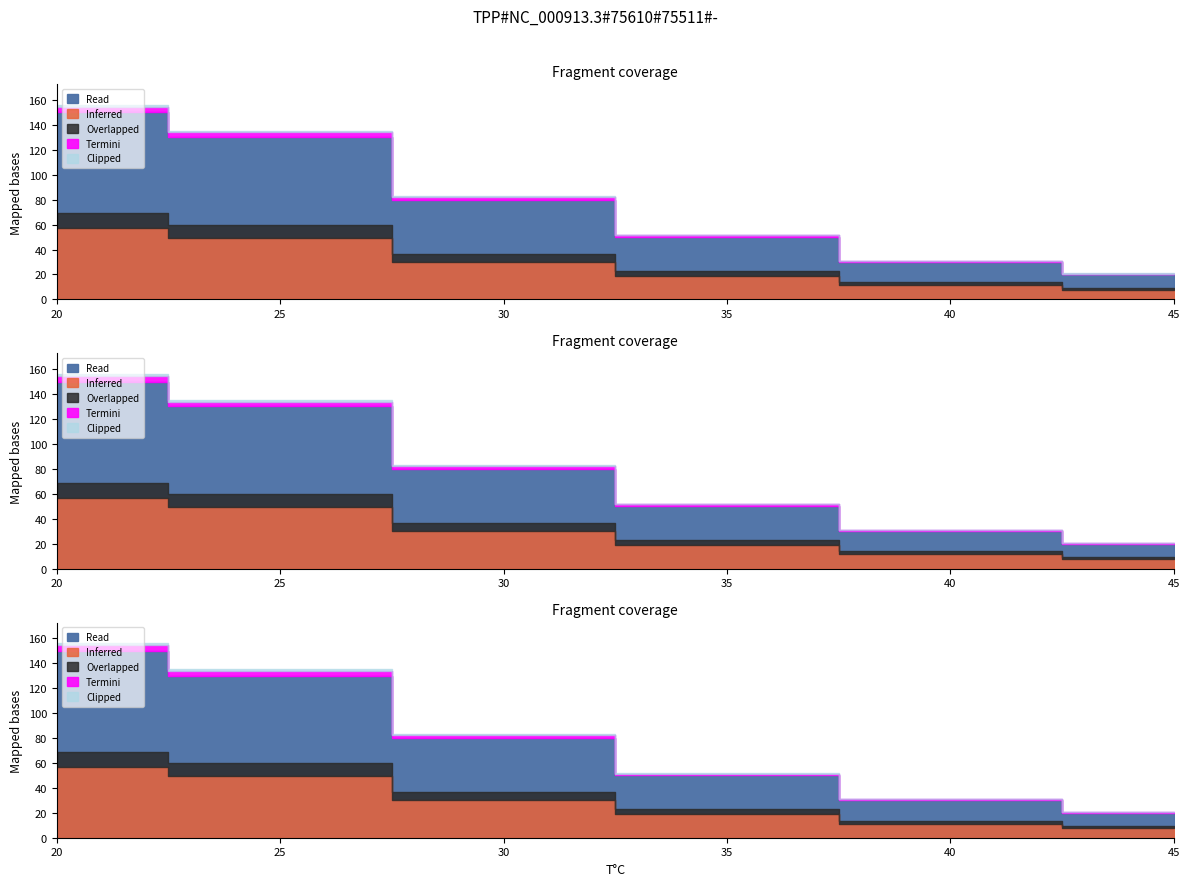

What is the difference between the maximum and minimum values?

130